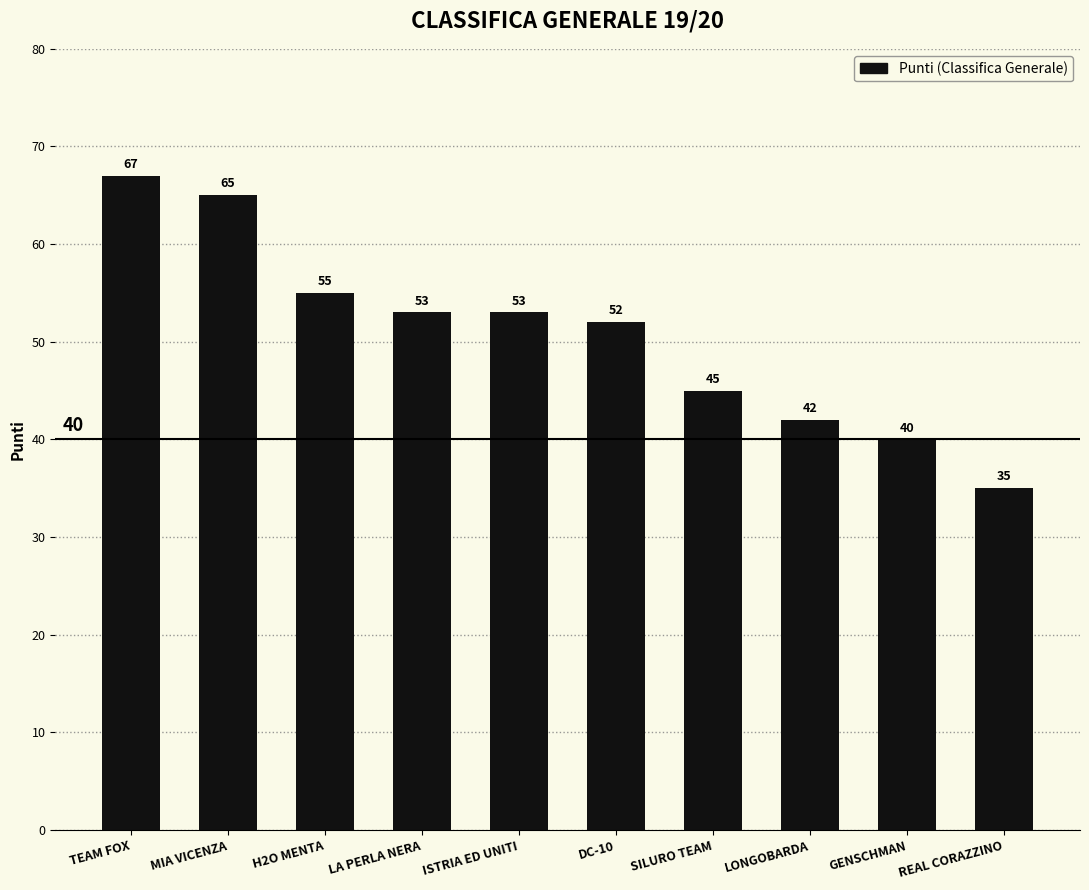

What is the minimum value shown in the chart?

35